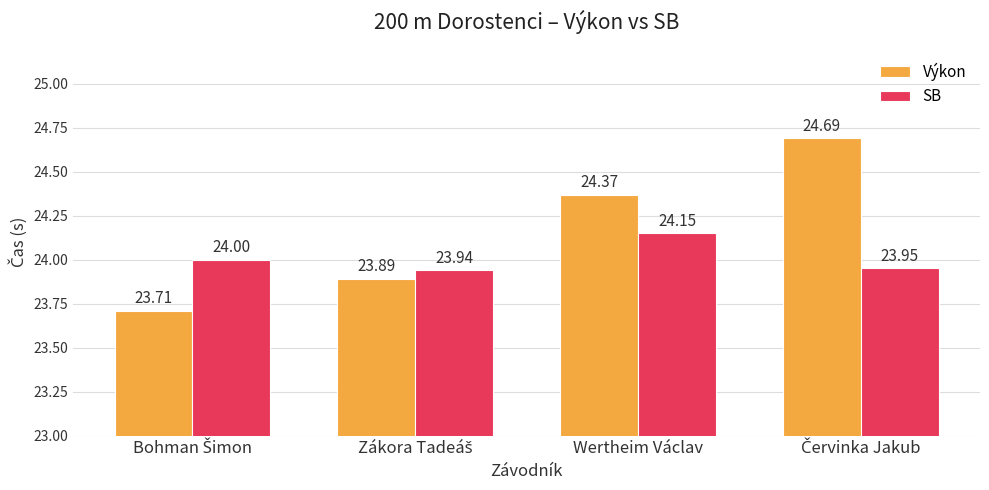

Rank the series by their average value, from highest to lowest.

Výkon, SB